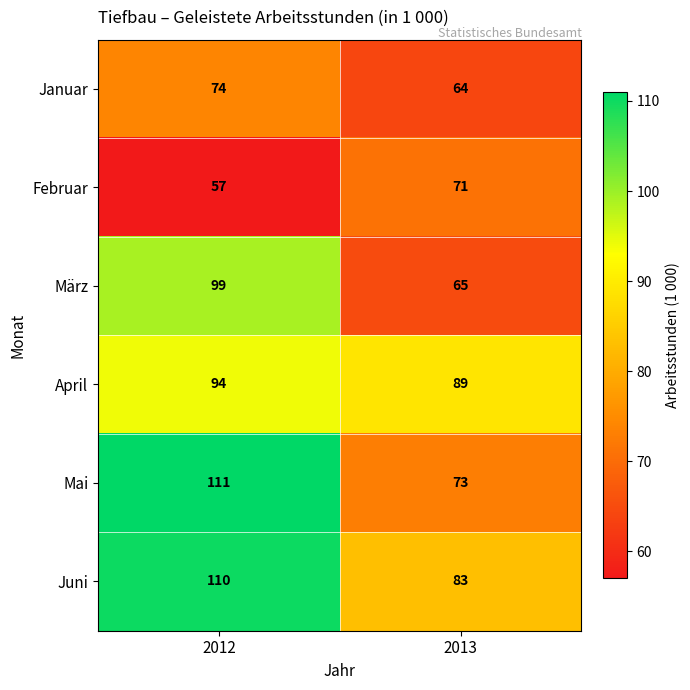

At which category is the sum across all series the highest?

2012